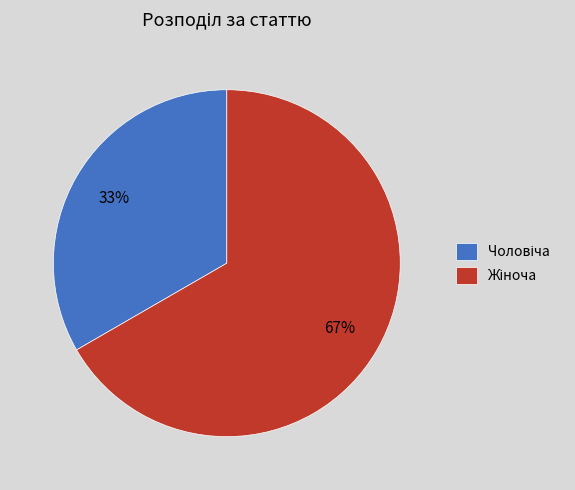

To the nearest percent, what is the average slice percentage?

50%